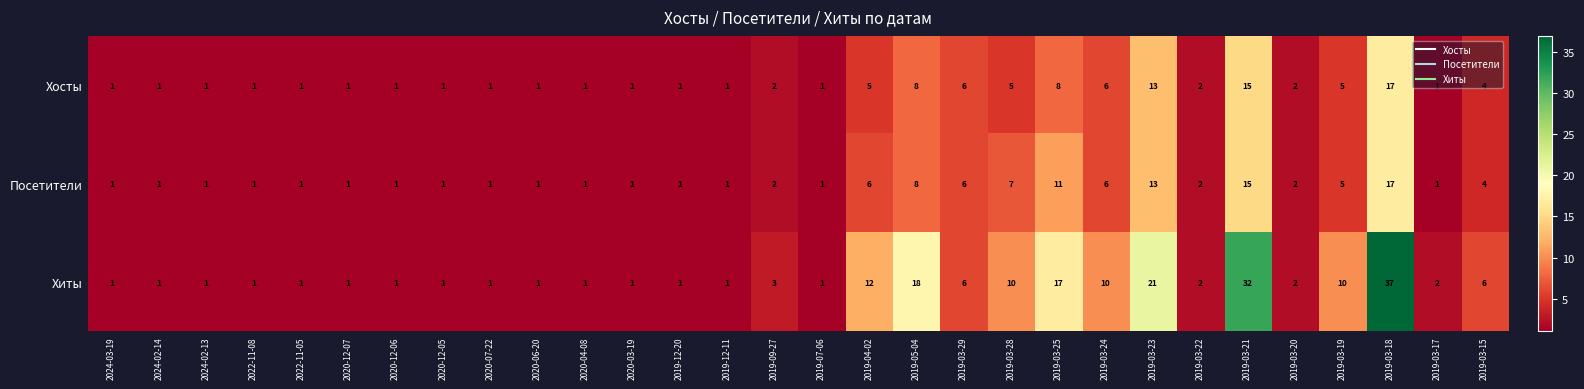

What is the sum of all Хосты values?

114